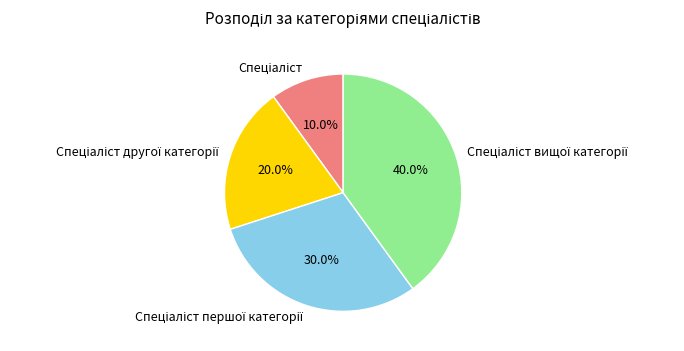

Does any single category account for the majority?

No